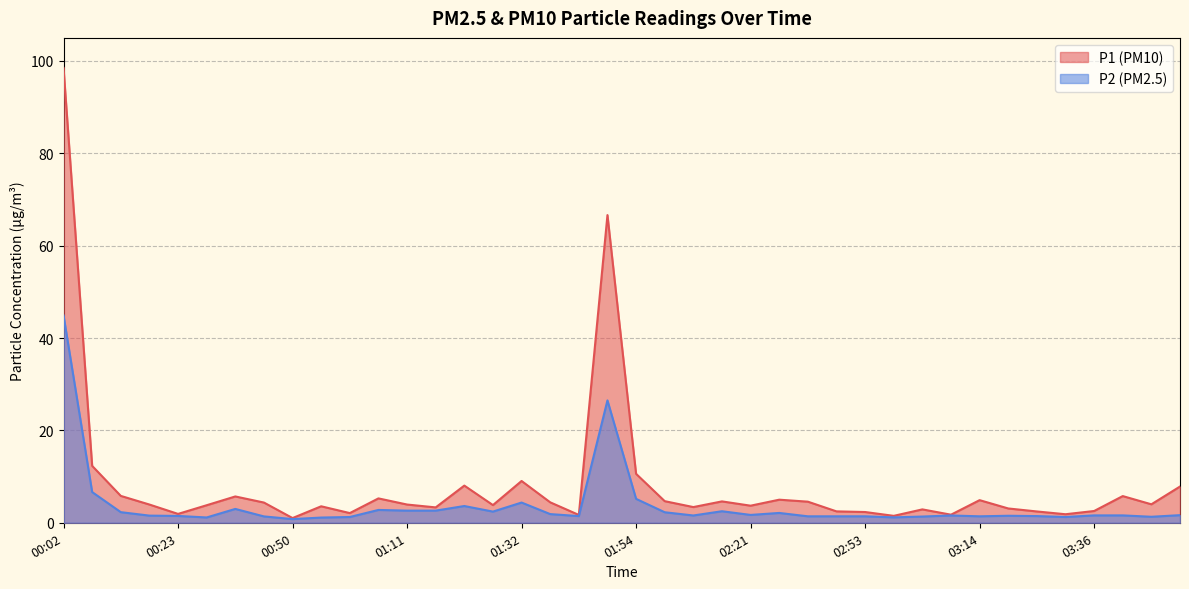

At which label does P2 first exceed 1?

00:02